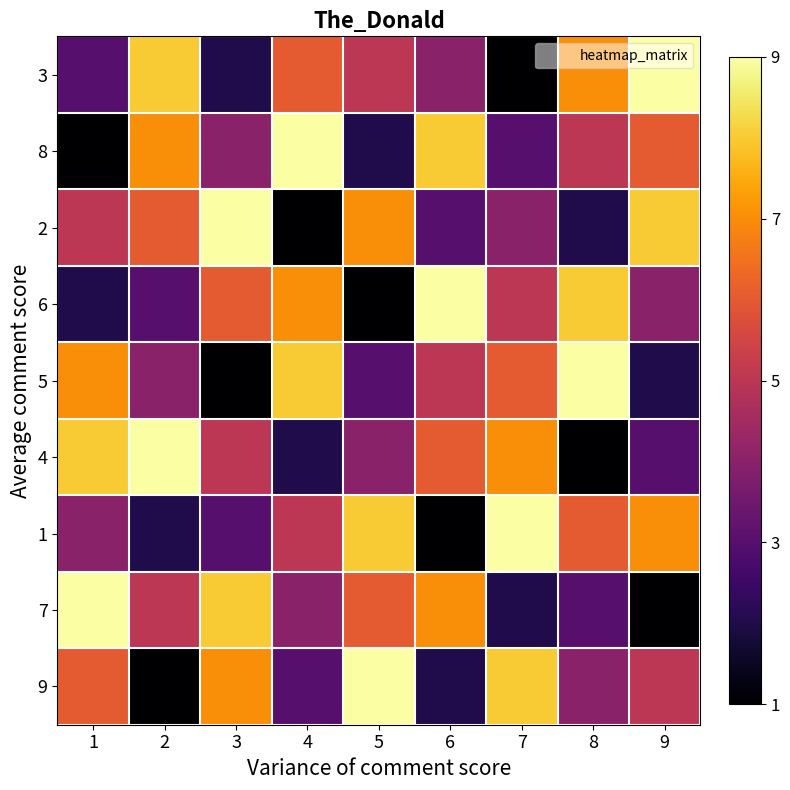

Reading right to left, extract all data points from this chart.

3: 9=9	8=7	7=1	6=4	5=5	4=6	3=2	2=8	1=3
8: 9=6	8=5	7=3	6=8	5=2	4=9	3=4	2=7	1=1
2: 9=8	8=2	7=4	6=3	5=7	4=1	3=9	2=6	1=5
6: 9=4	8=8	7=5	6=9	5=1	4=7	3=6	2=3	1=2
5: 9=2	8=9	7=6	6=5	5=3	4=8	3=1	2=4	1=7
4: 9=3	8=1	7=7	6=6	5=4	4=2	3=5	2=9	1=8
1: 9=7	8=6	7=9	6=1	5=8	4=5	3=3	2=2	1=4
7: 9=1	8=3	7=2	6=7	5=6	4=4	3=8	2=5	1=9
9: 9=5	8=4	7=8	6=2	5=9	4=3	3=7	2=1	1=6